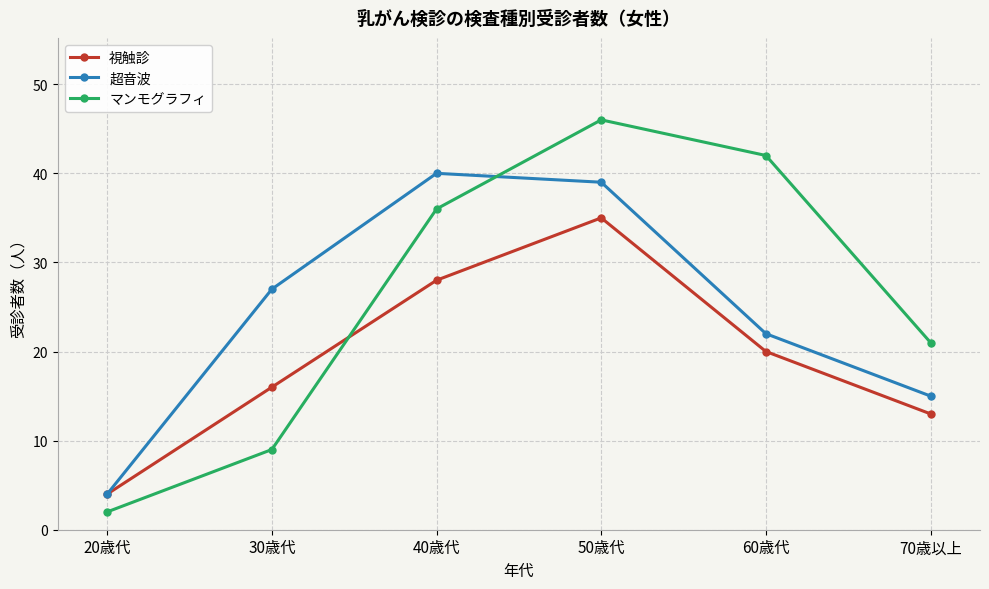

Rank the categories by 視触診 value from highest to lowest.

50歳代, 40歳代, 60歳代, 30歳代, 70歳以上, 20歳代